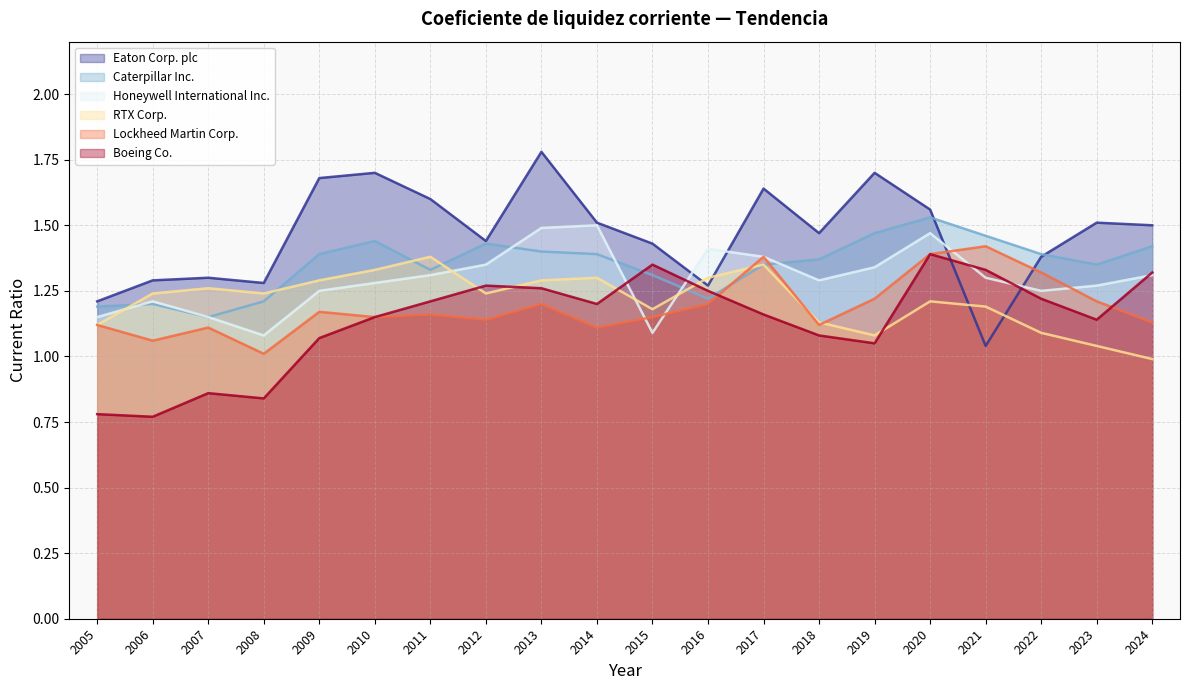

Which series has the largest total across all categories?

Eaton Corp. plc